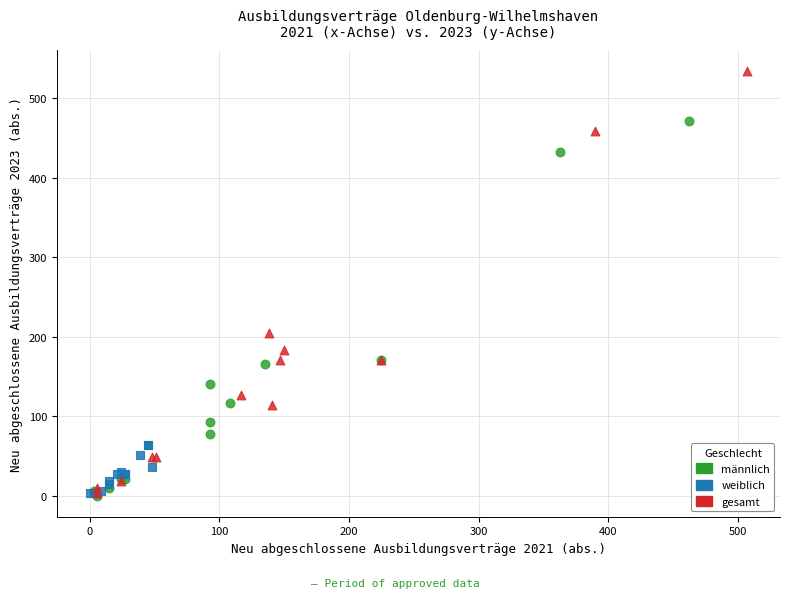

Which series reaches the maximum Y coordinate?

gesamt